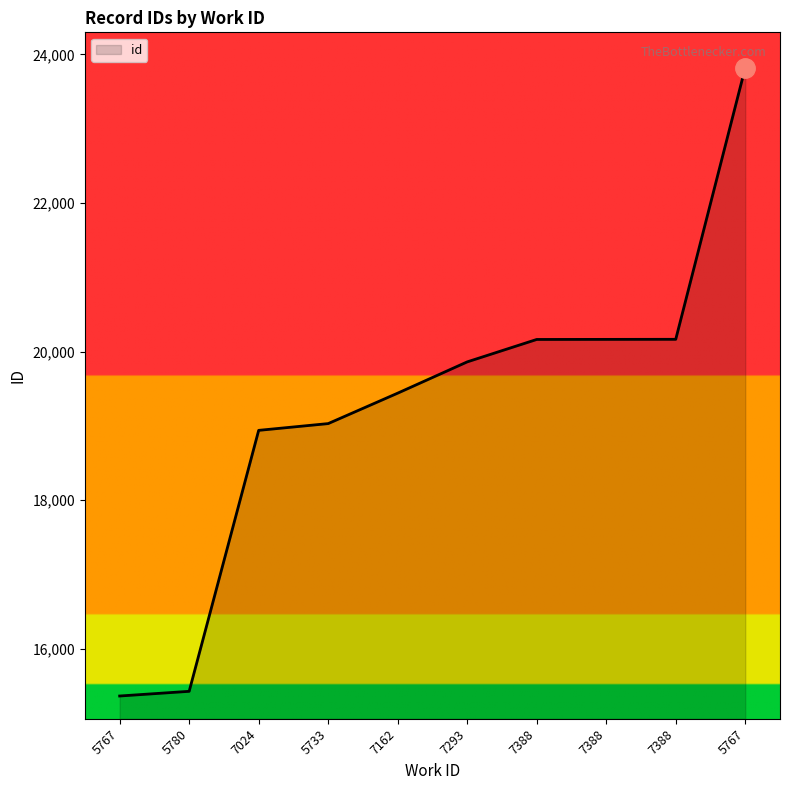

Is this an area chart (filled region under the line)?

Yes